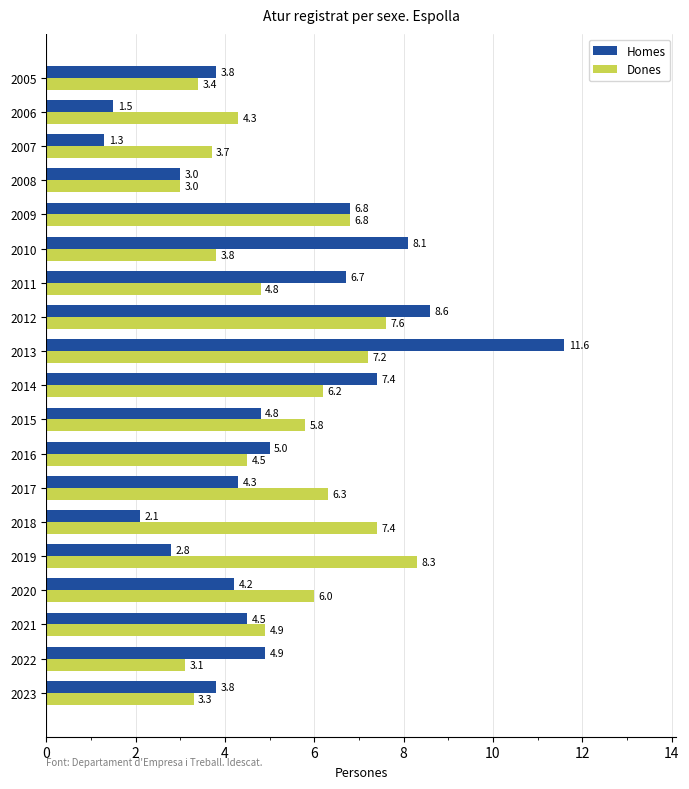

List the labels in order of Dones value, largest first.

2019, 2012, 2018, 2013, 2009, 2017, 2014, 2020, 2015, 2021, 2011, 2016, 2006, 2010, 2007, 2005, 2023, 2022, 2008